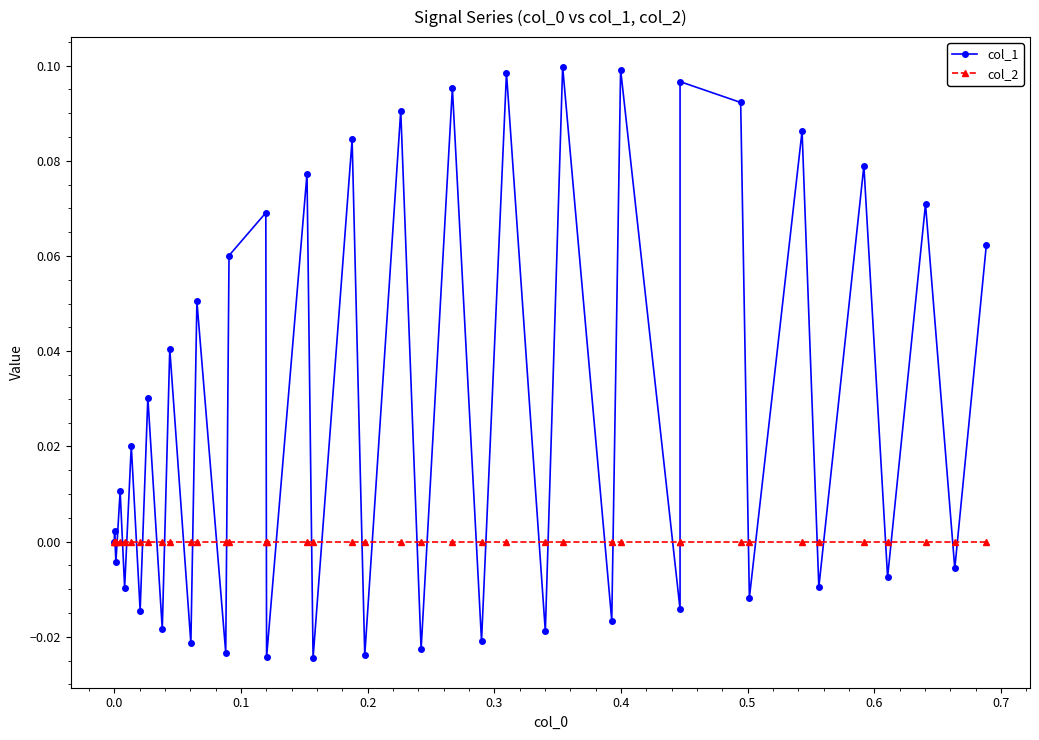

How many interior local valleys does the col_1 series have?

18